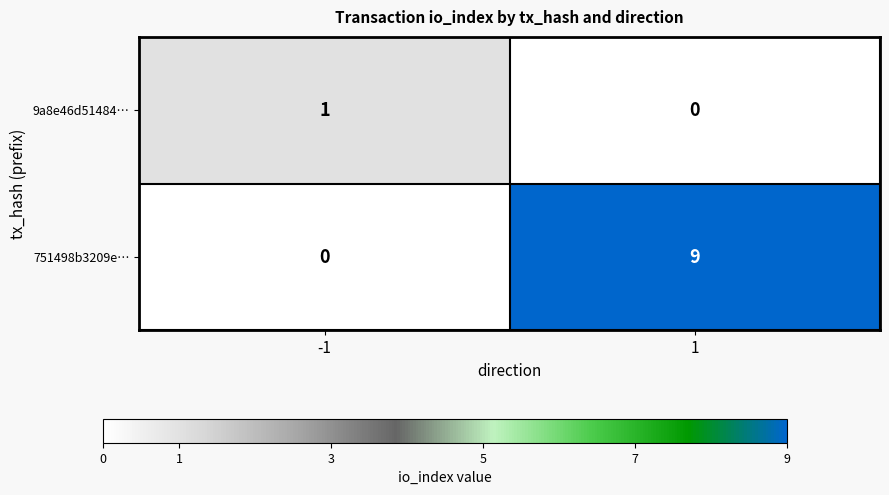

What is the difference between the maximum and minimum values in the 751498b3209e… series?

9